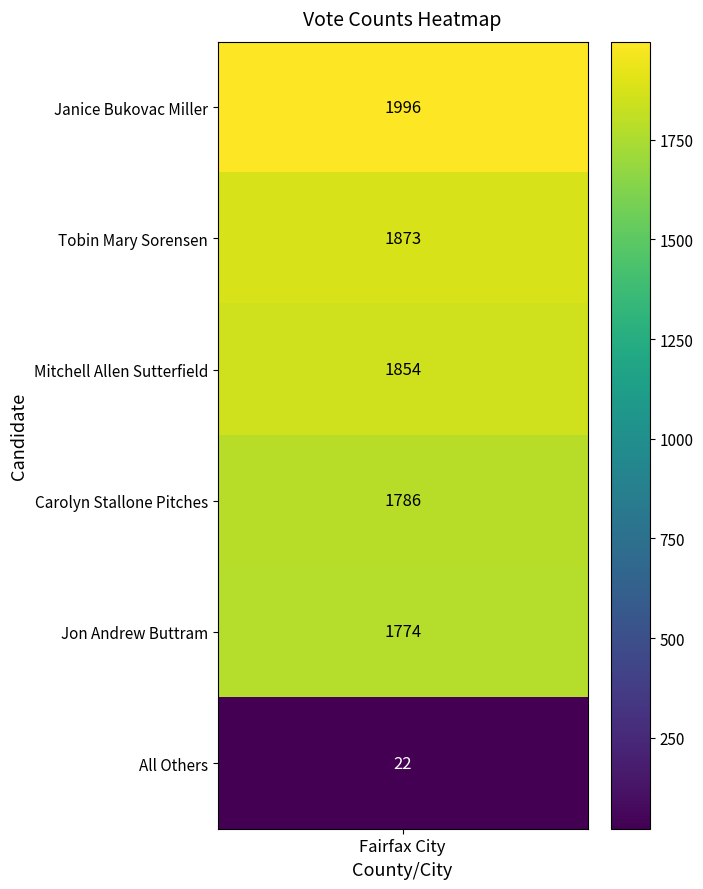

Approximately how many times larger is the value at 2 compared to 3?

1.0